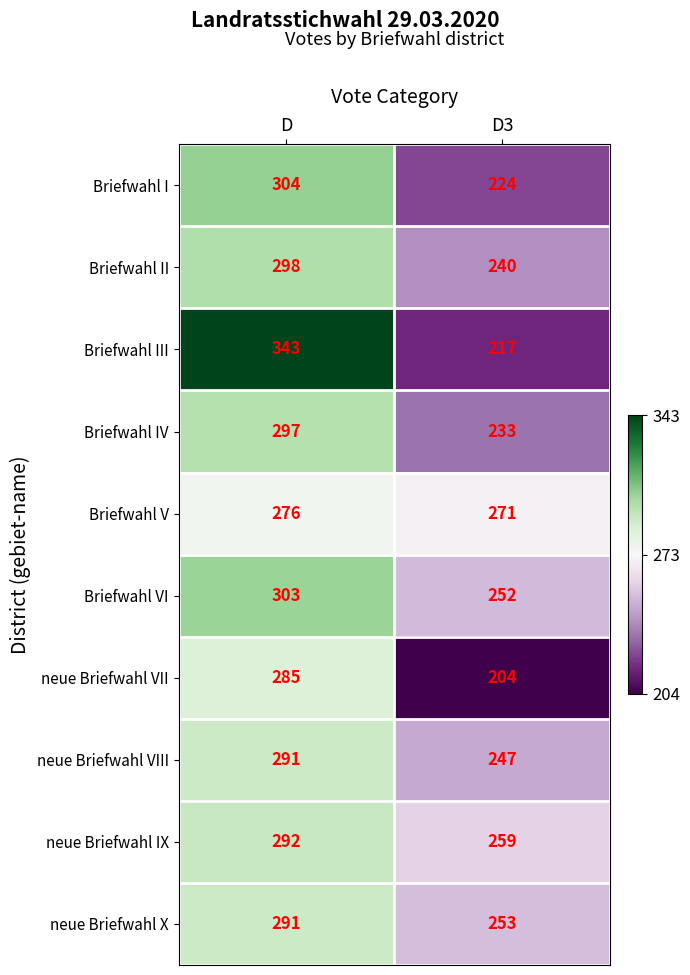

What is the approximate value of Briefwahl VI at D?

303